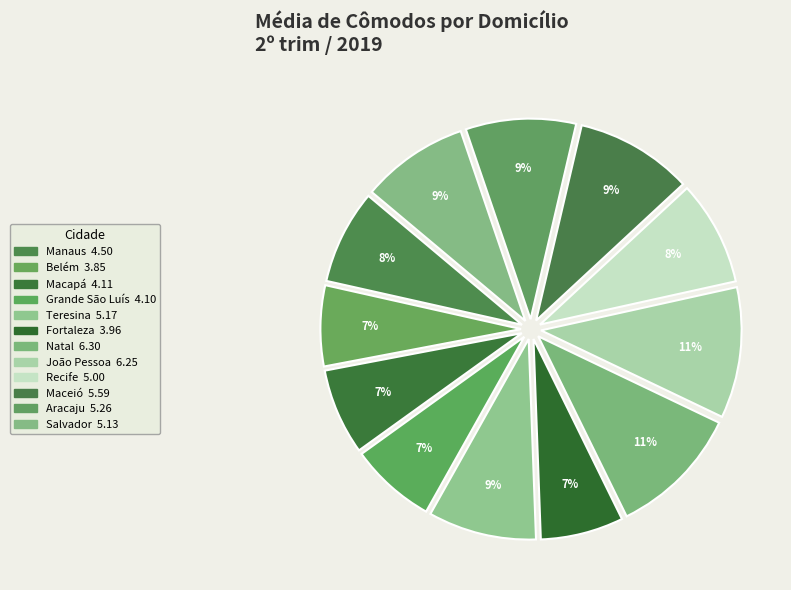

Combined, what portion of the pie is João Pessoa and Teresina?

19.3%